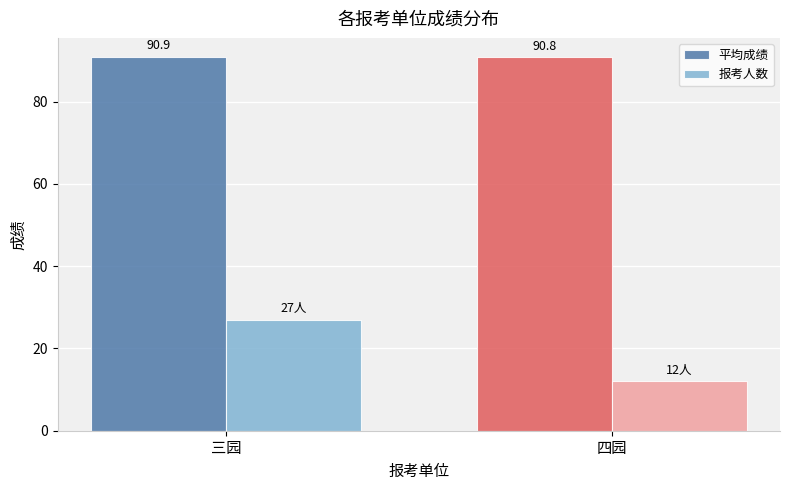

What is the maximum value for 报考人数?

27.0